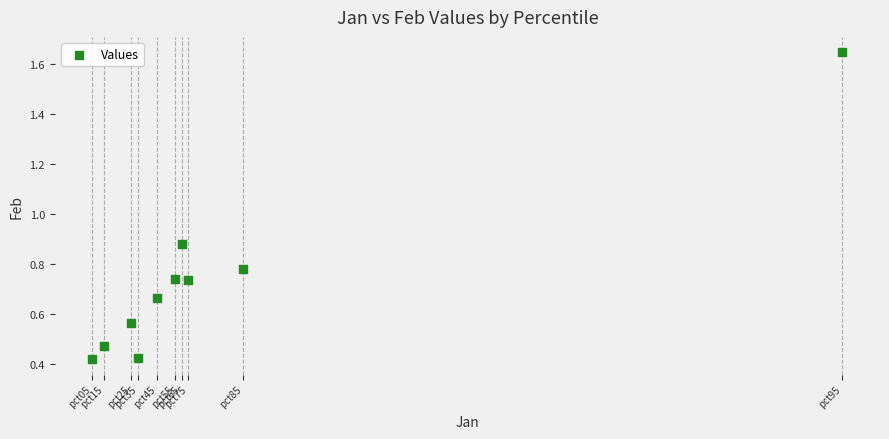

What is the range of Y values (max minus min)?

1.2